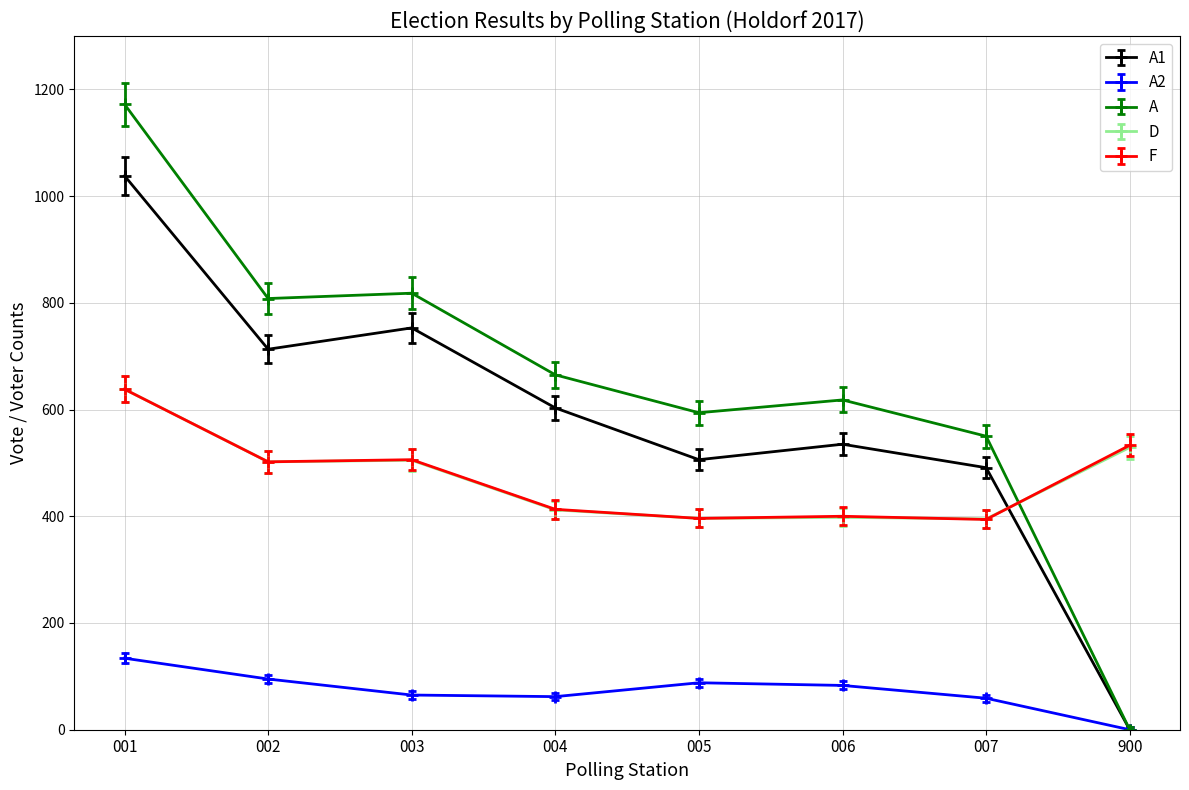

At which category is the sum across all series the highest?

001